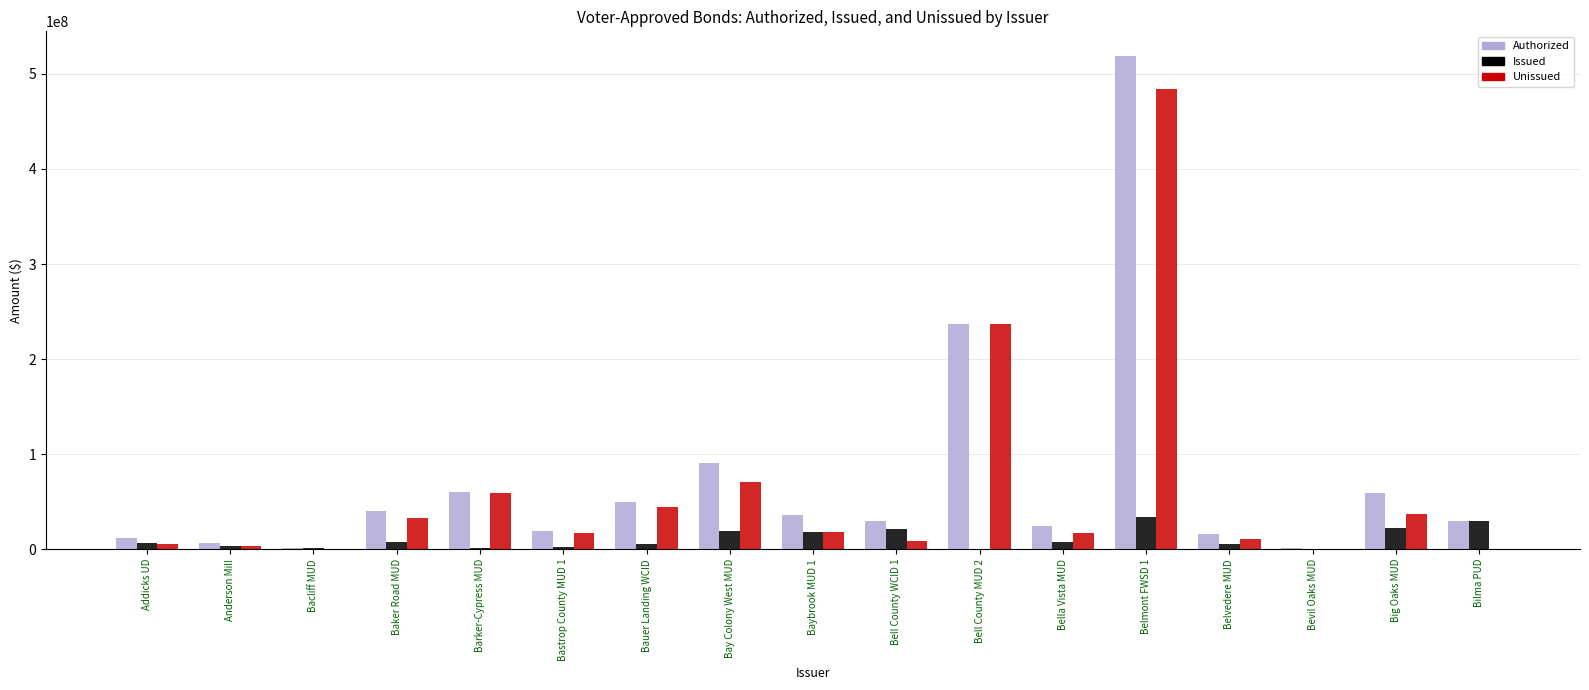

What is the greatest value displayed?

518790000.0